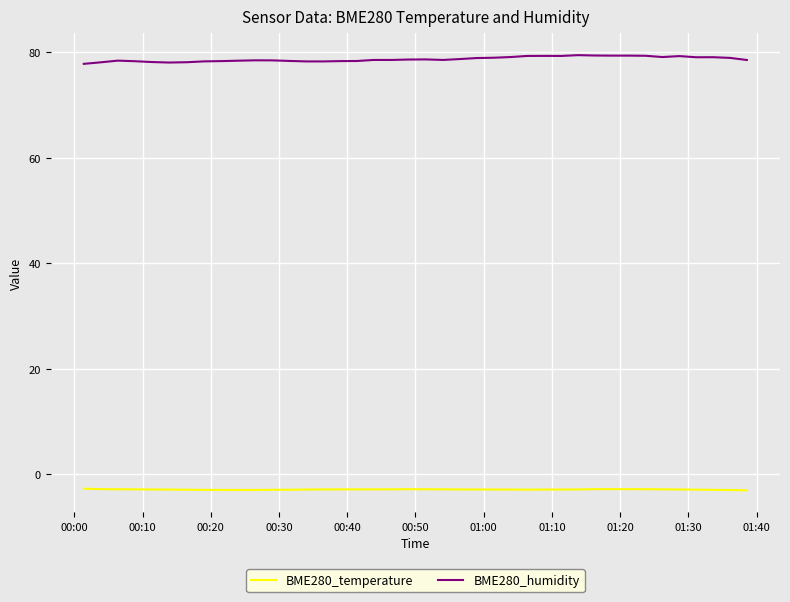

What is the maximum value for BME280_humidity?

79.5